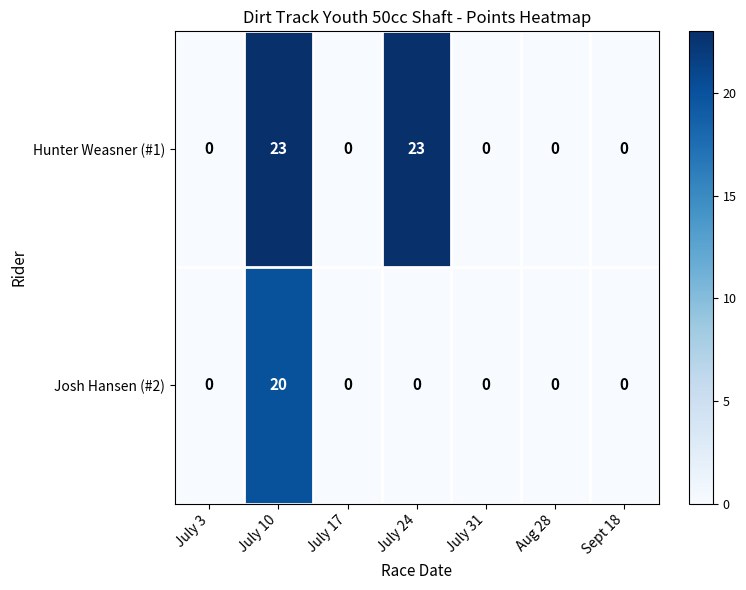

At which label does Josh Hansen (#2) reach its peak?

July 10